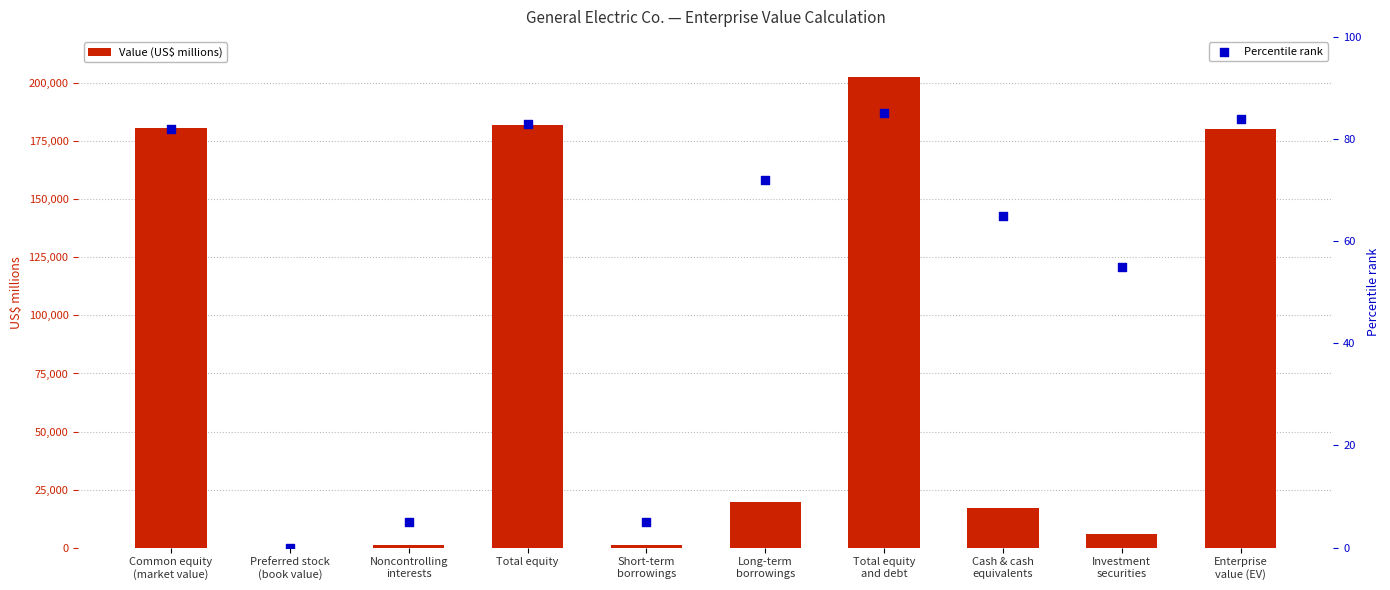

What are all the series names shown in the legend?

Value (US$ millions), Percentile rank